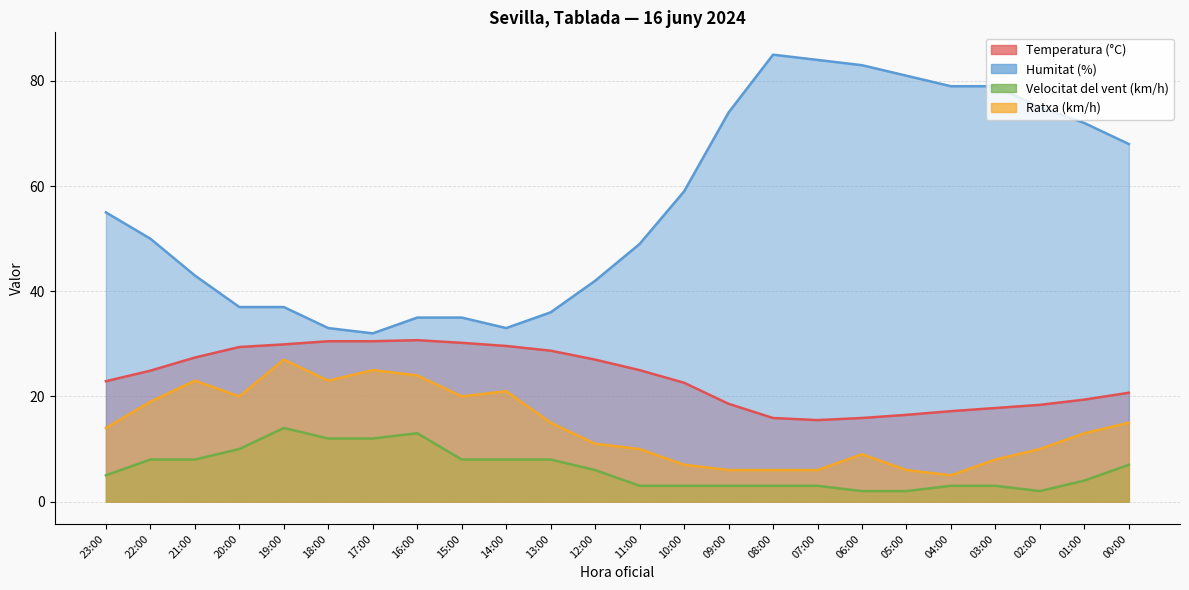

What is the maximum value for Temperatura (°C)?

30.7